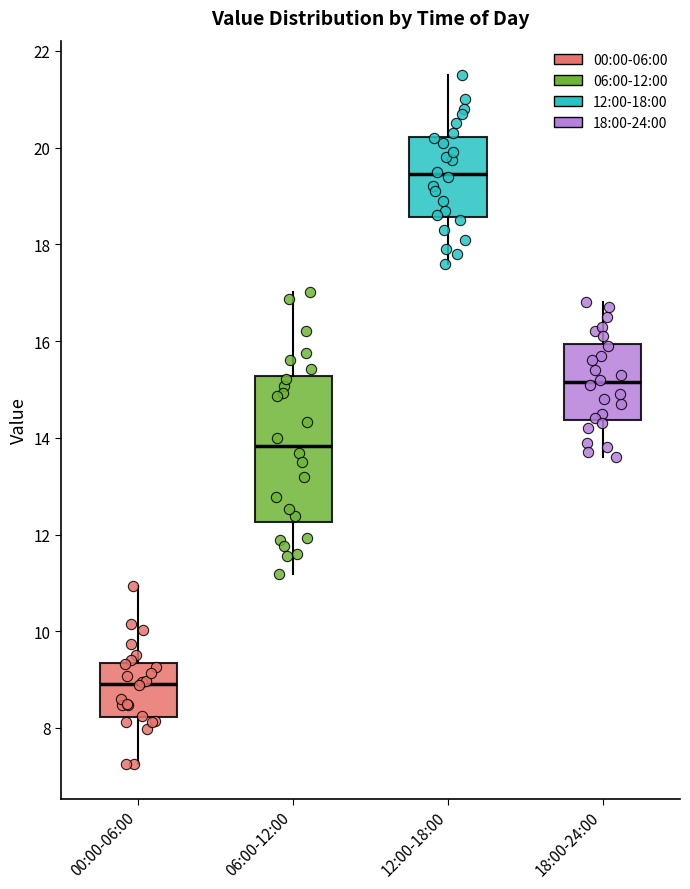

Reading left to right, read every box against the y-axis: the position of its median line, the range the box covers, and the ends of its whiskers. The values are not printed on the chart, so give them approximately, as read against the axis.

00:00-06:00: median 9.0, box 8.2 to 9.4, whiskers 7.2 to 11.0
06:00-12:00: median 13.8, box 12.2 to 15.2, whiskers 11.2 to 17.0
12:00-18:00: median 19.4, box 18.6 to 20.2, whiskers 17.6 to 21.6
18:00-24:00: median 15.2, box 14.4 to 16.0, whiskers 13.6 to 16.8